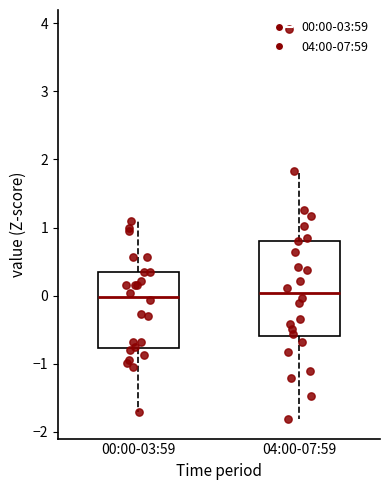

Reading left to right, read every box against the y-axis: the position of its median line, the range the box covers, and the ends of its whiskers. The values are not printed on the chart, so give them approximately, as read against the axis.

00:00-03:59: median 0.0, box -0.8 to 0.3, whiskers -1.7 to 1.1
04:00-07:59: median 0.0, box -0.6 to 0.8, whiskers -1.8 to 1.8